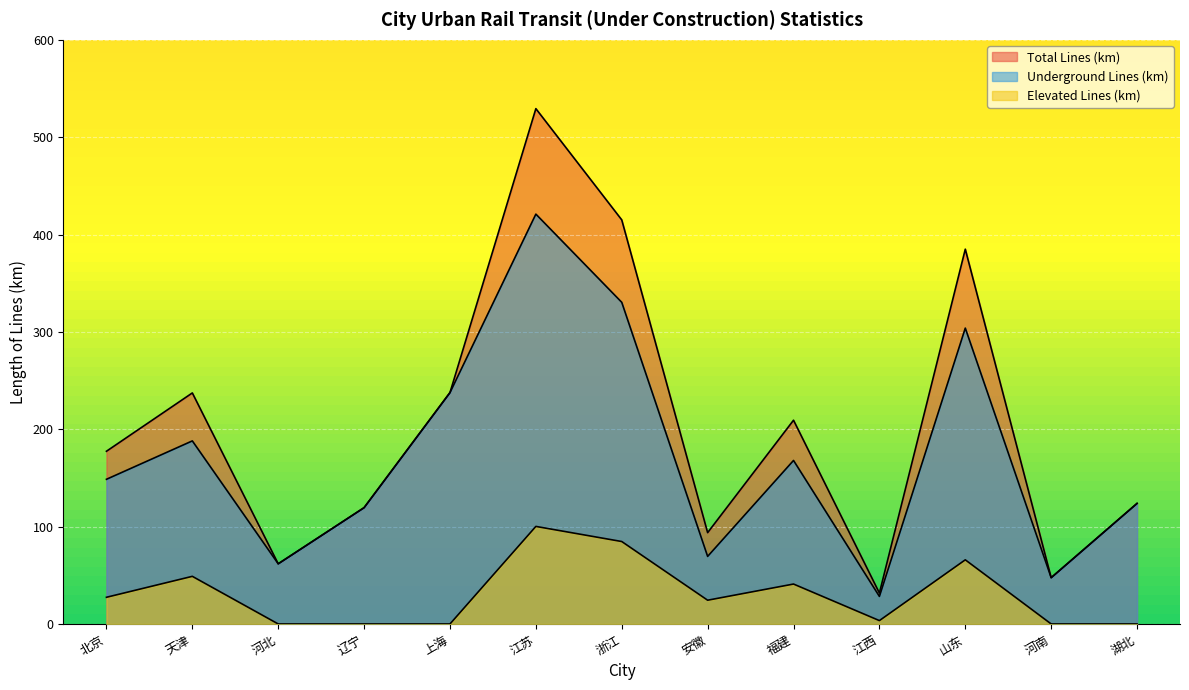

How many categories are shown in the chart?

13